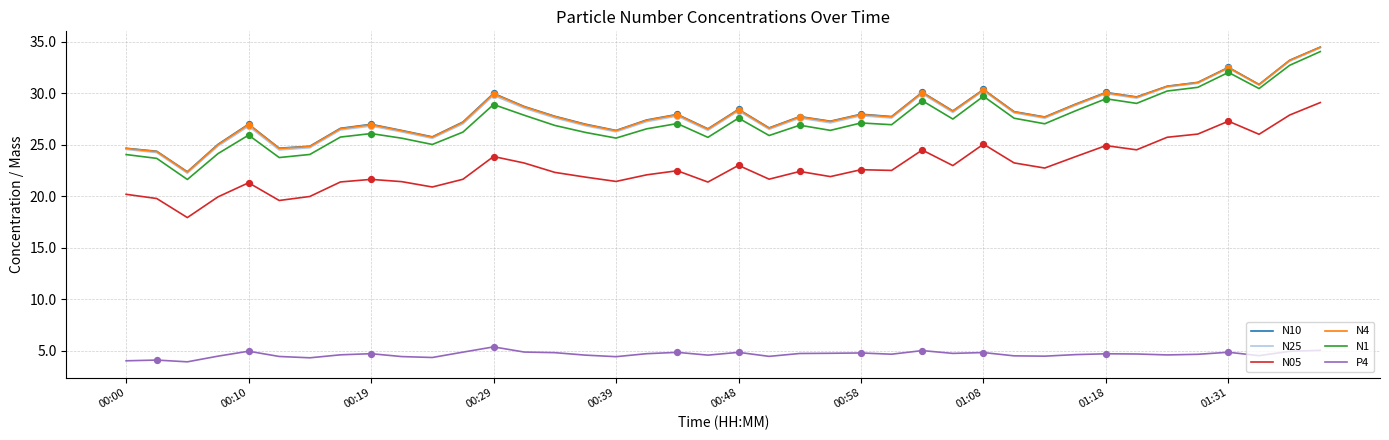

What are all the series names shown in the legend?

N10, N25, N05, N4, N1, P4